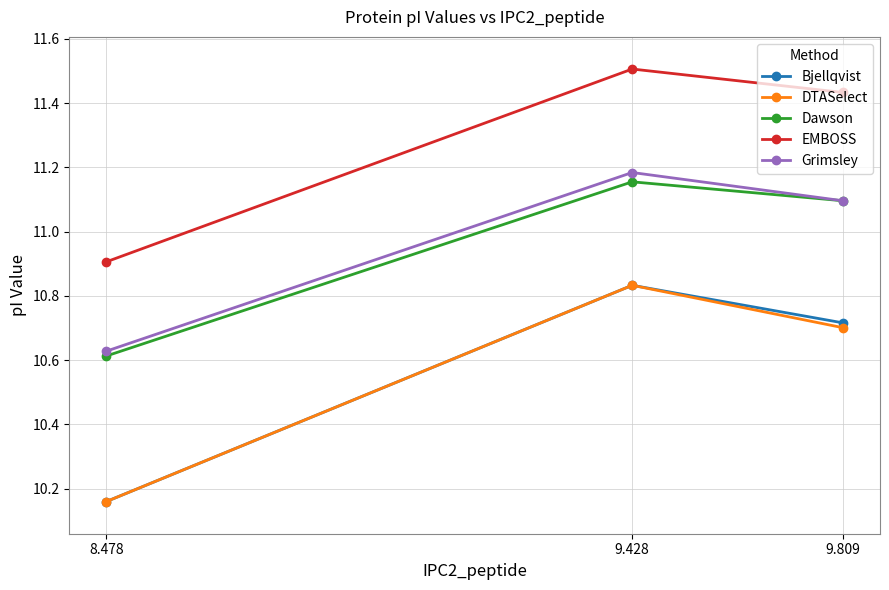

How many lines are shown in the chart?

5